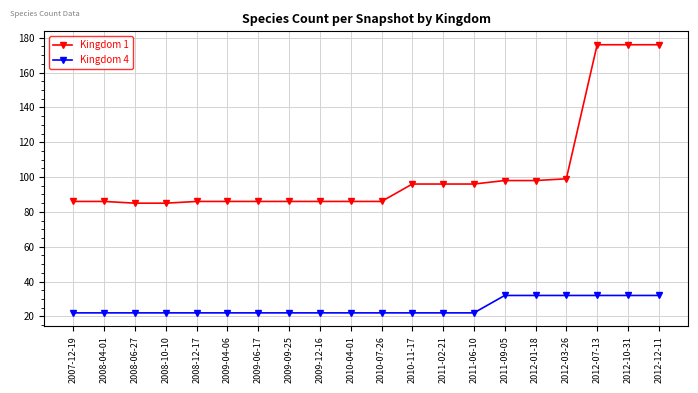

True or false: Kingdom 1 has a value of 121 at 2008-04-01.

False